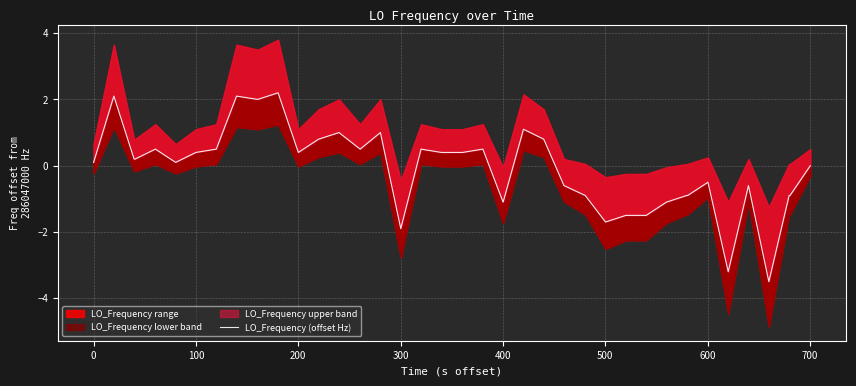

True or false: the data shows 1.5 at 15.

False